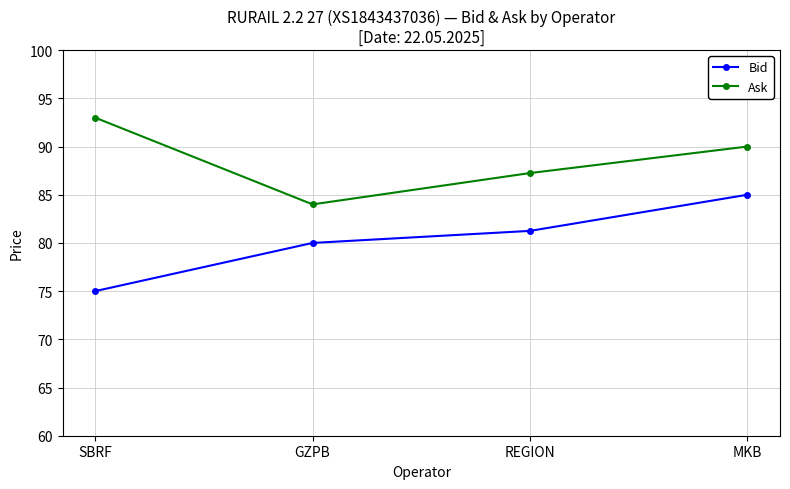

Is it true that Bid equals 33.9 at GZPB?

False